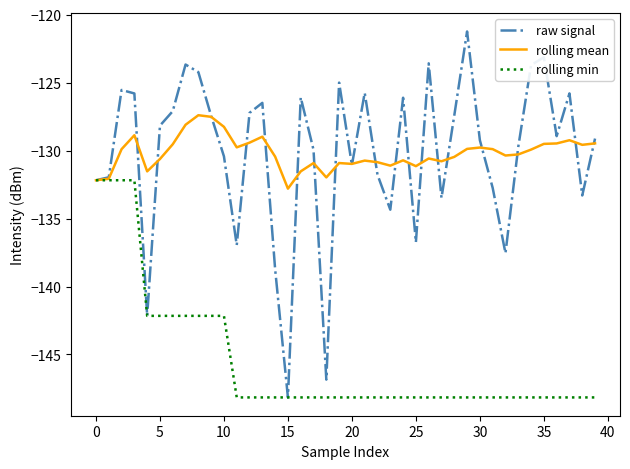

How many series are shown in this chart?

3